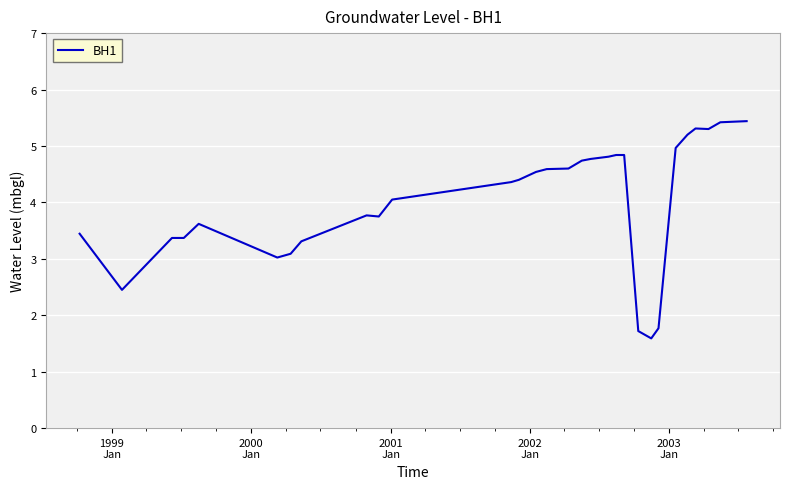

What is the greatest value displayed?

5.4